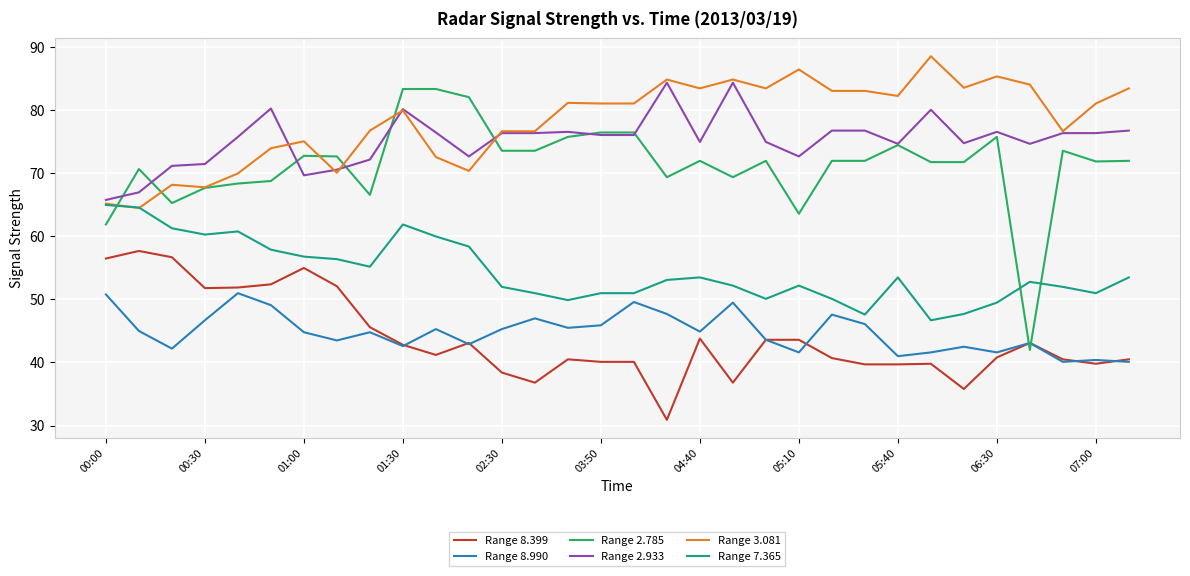

True or false: Range 8.399 and Range 3.081 intersect in this chart.

False